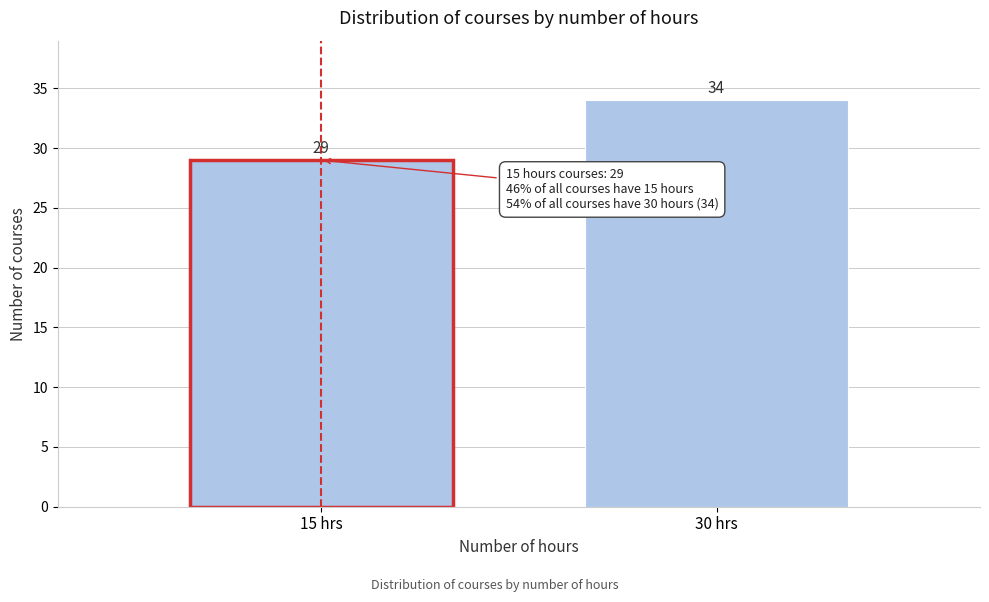

Reading right to left, what are all the values shown in this chart?

34	29